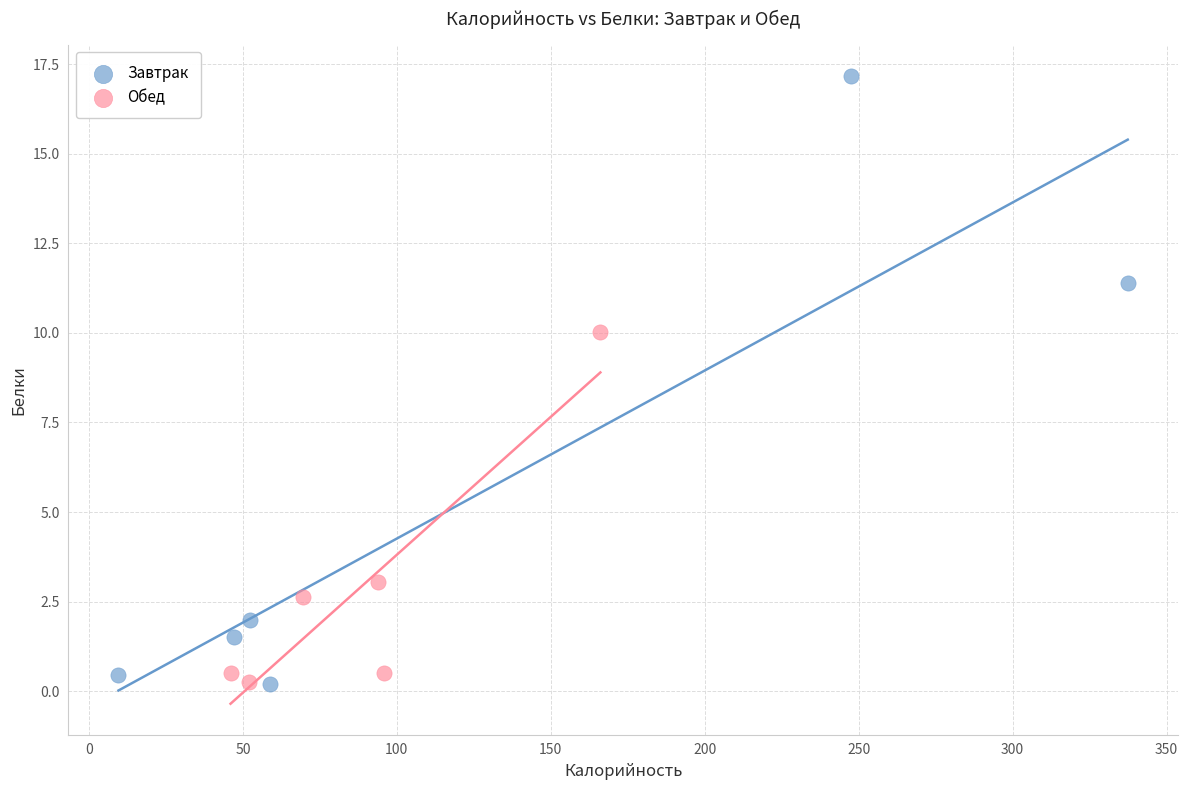

Which series contains the highest Y value?

Завтрак